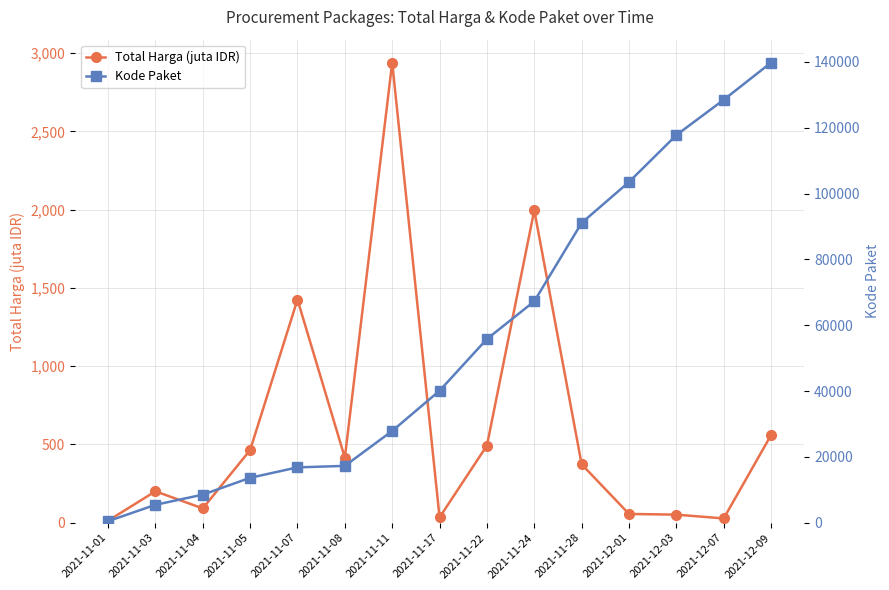

At which category does Total Harga (juta IDR) reach its first local peak?

2021-11-03